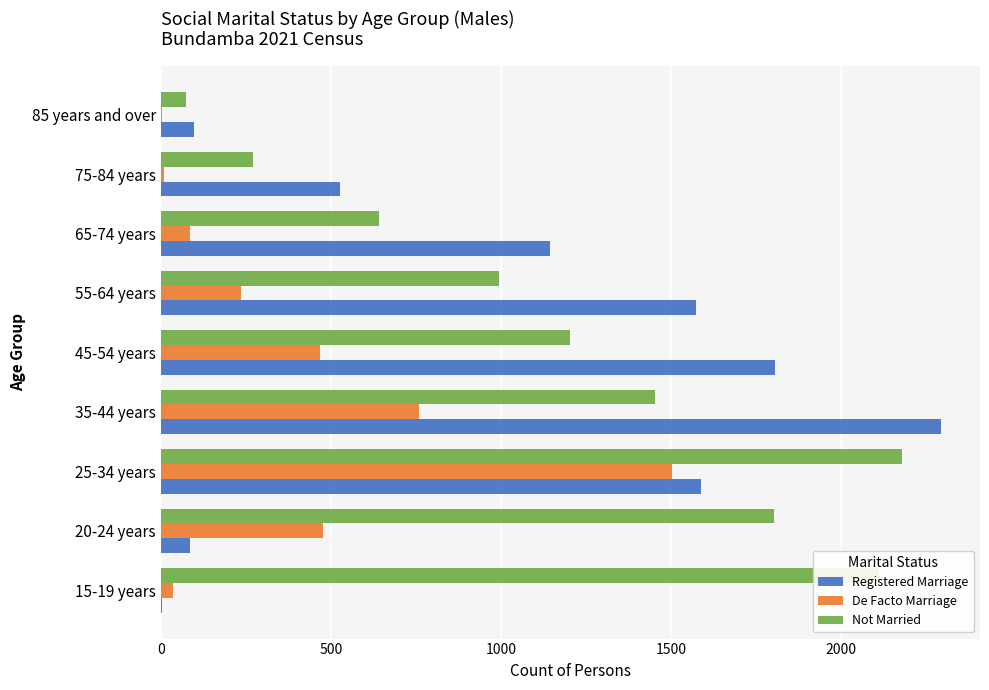

At which category is the sum across all series the highest?

25-34 years